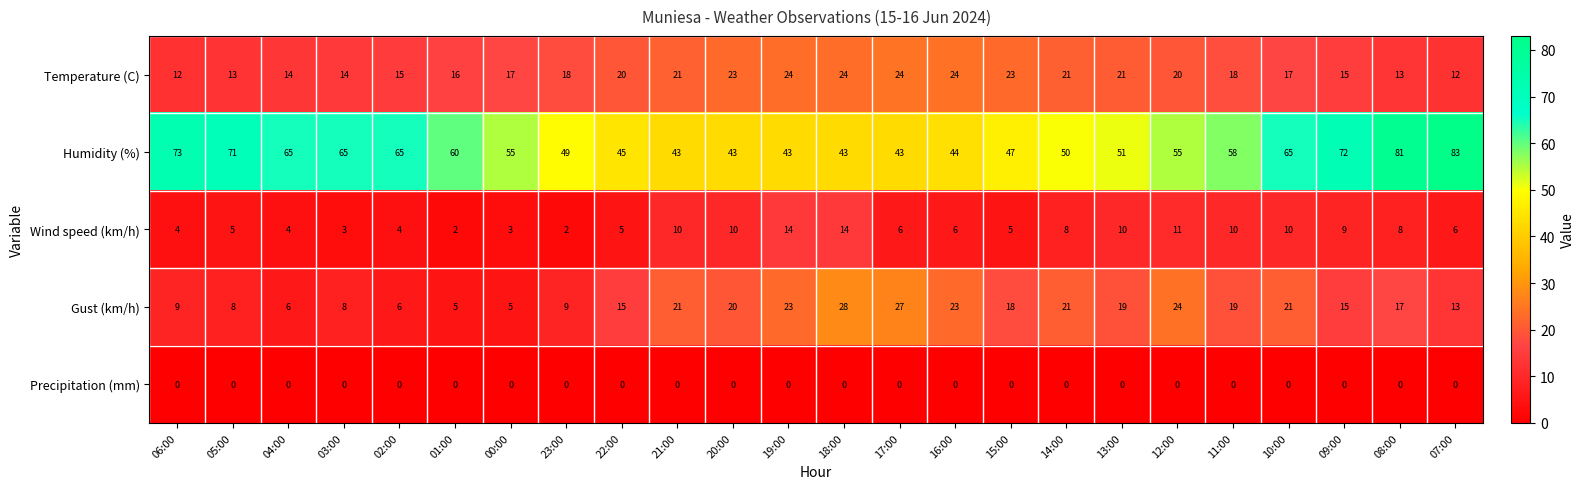

Which series has the largest total across all categories?

Humidity (%)